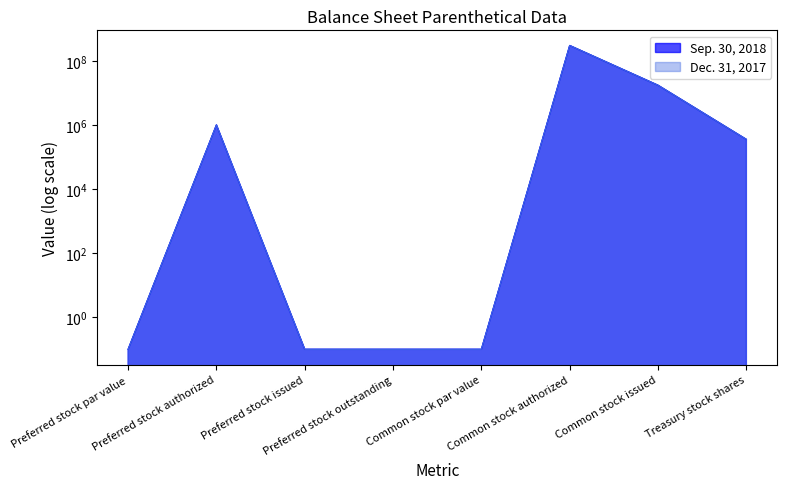

Reading left to right, extract all data points from this chart.

Sep. 30, 2018: Preferred stock par value=0.1	Preferred stock authorized=1000000.0	Preferred stock issued=0.1	Preferred stock outstanding=0.1	Common stock par value=0.1	Common stock authorized=300000000.0	Common stock issued=17268993.0	Treasury stock shares=354300.0
Dec. 31, 2017: Preferred stock par value=0.1	Preferred stock authorized=1000000.0	Preferred stock issued=0.1	Preferred stock outstanding=0.1	Common stock par value=0.1	Common stock authorized=300000000.0	Common stock issued=17268993.0	Treasury stock shares=354300.0